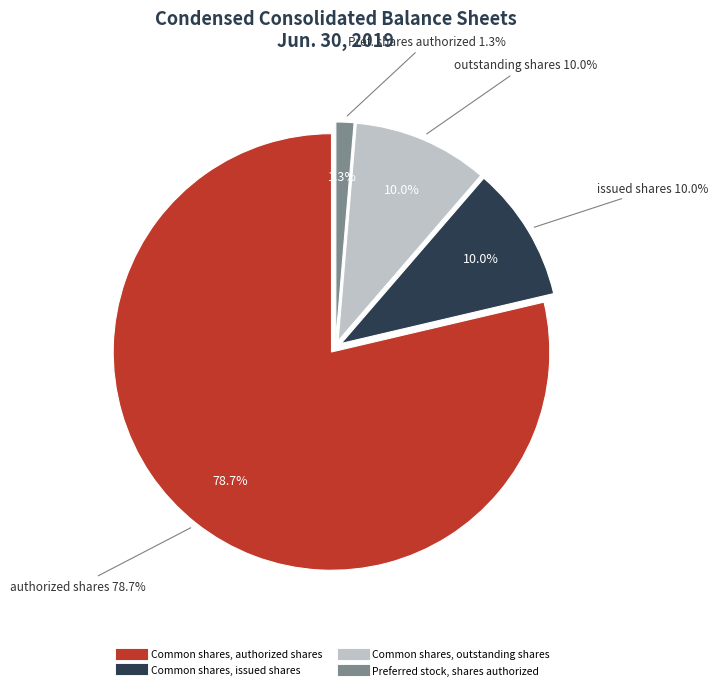

Is the sum of Common shares, issued shares and Common shares, authorized shares greater than half?

Yes